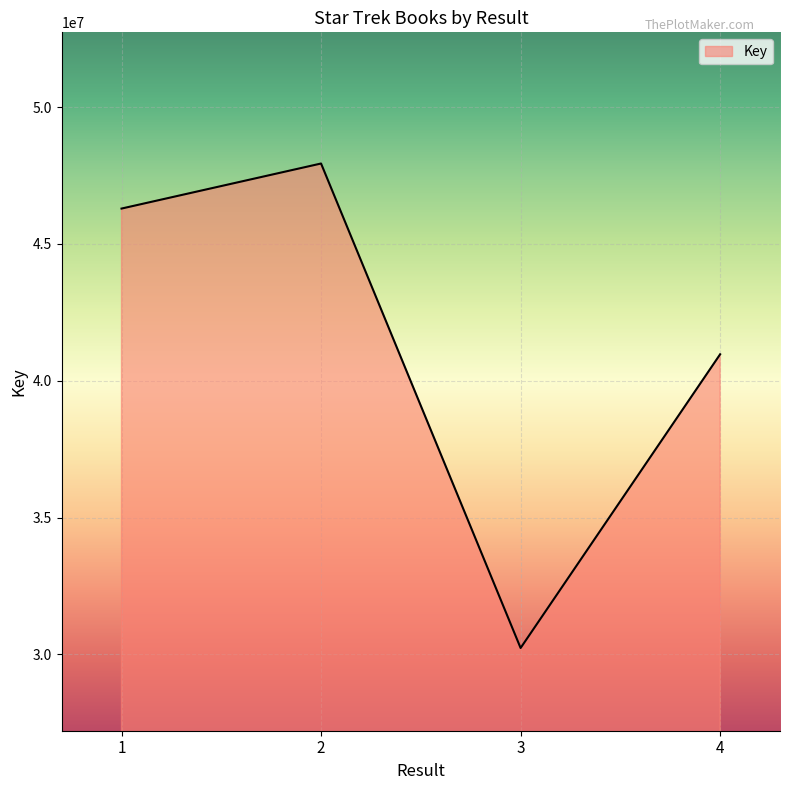

The value at 1 is 46290124. True or false?

True